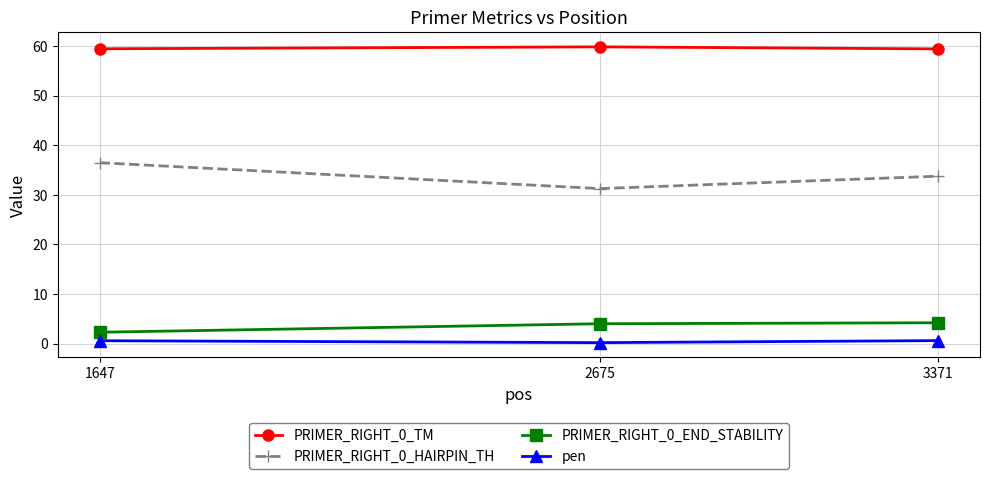

What are all the series names shown in the legend?

PRIMER_RIGHT_0_TM, PRIMER_RIGHT_0_HAIRPIN_TH, PRIMER_RIGHT_0_END_STABILITY, pen